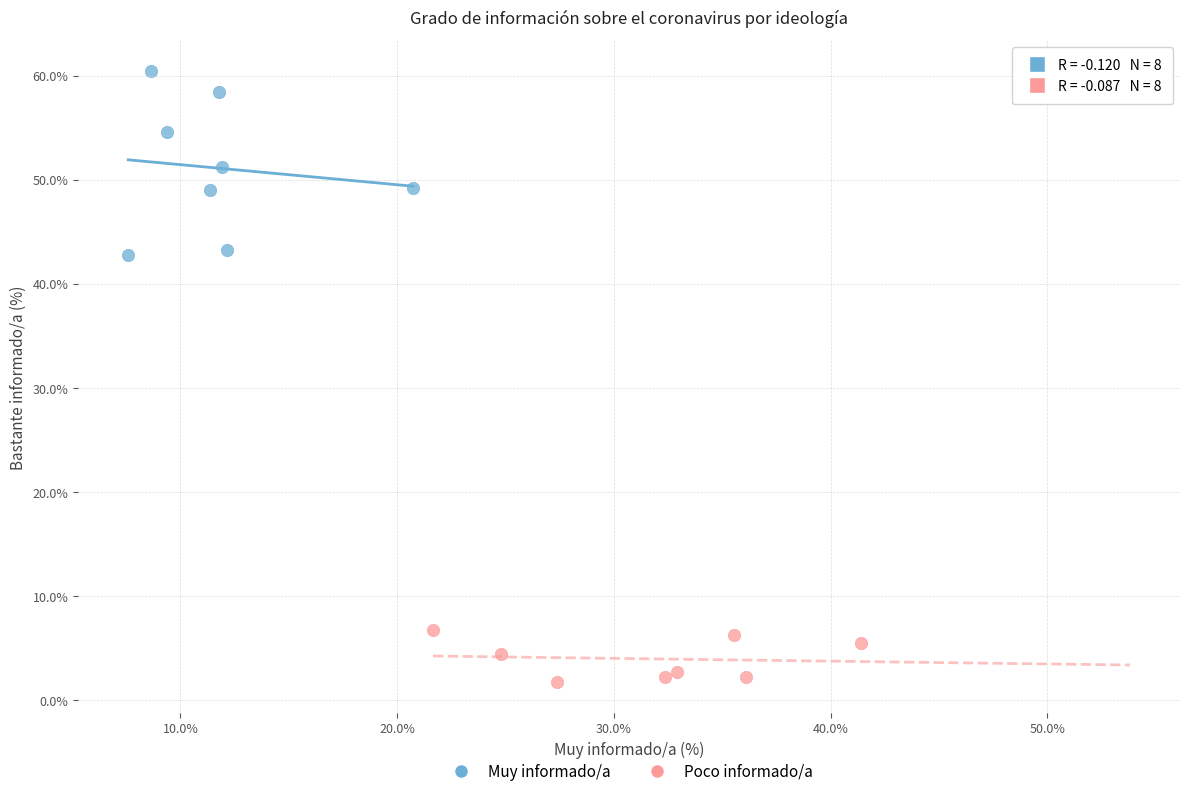

What are all the series names shown in the legend?

Muy informado/a, Poco informado/a